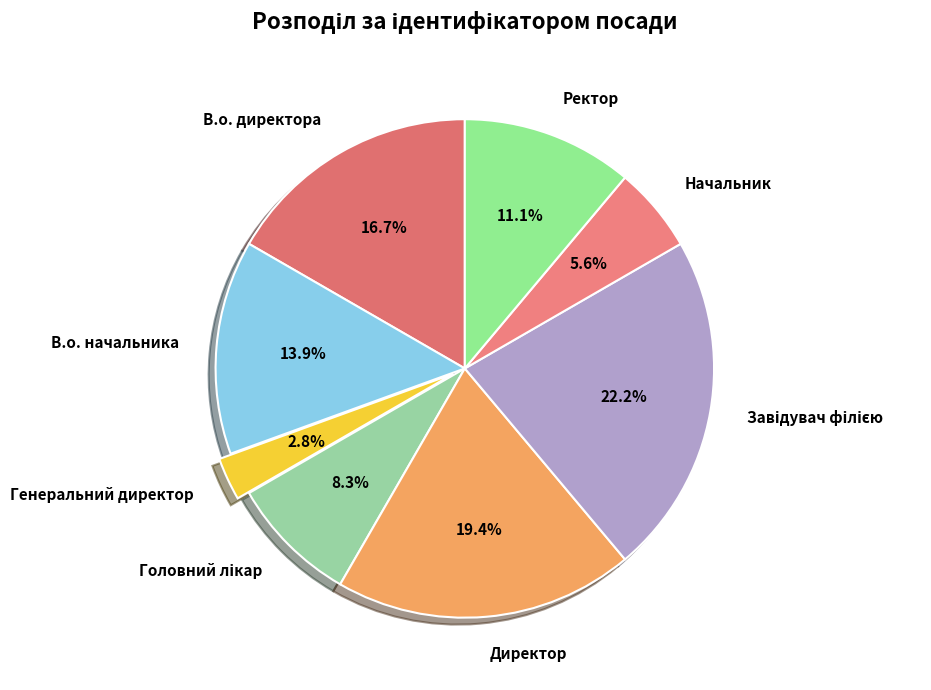

Combined, what portion of the pie is Генеральний директор and В.о. начальника?

16.7%